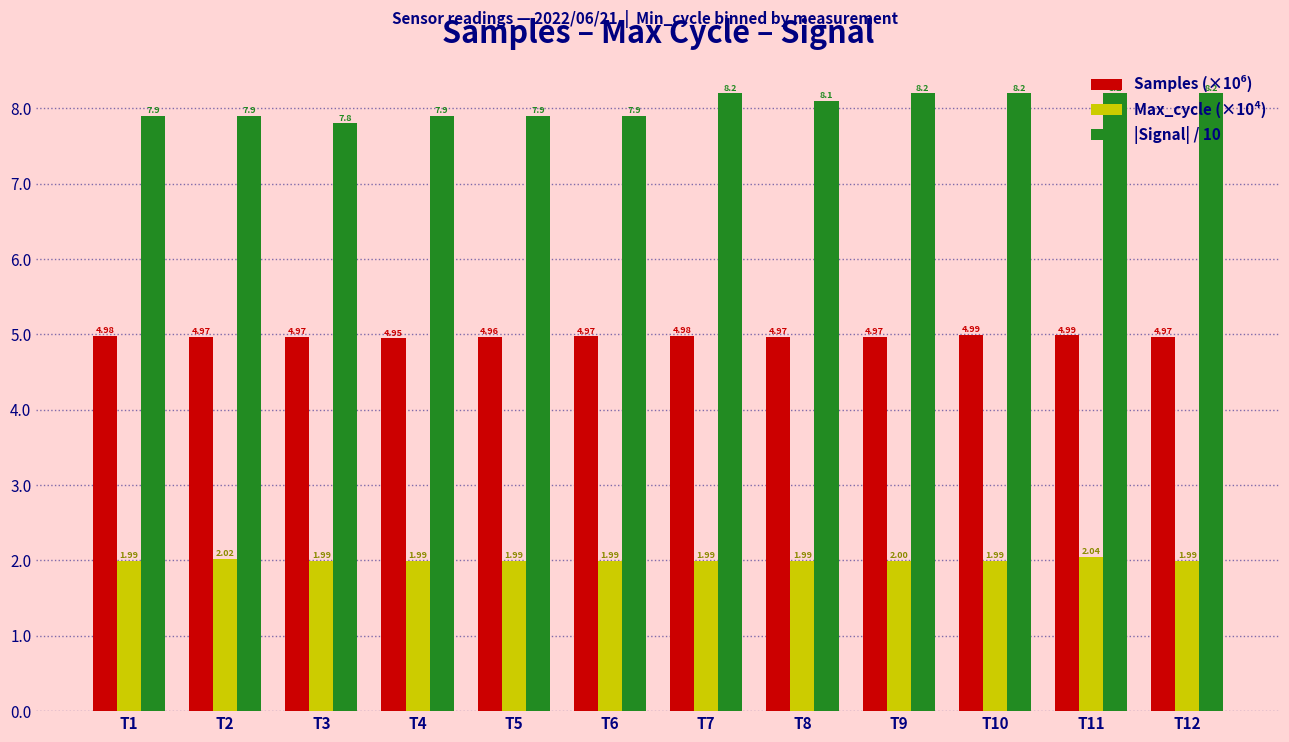

Between T5 and T10, which series saw the biggest shift?

|Signal| / 10